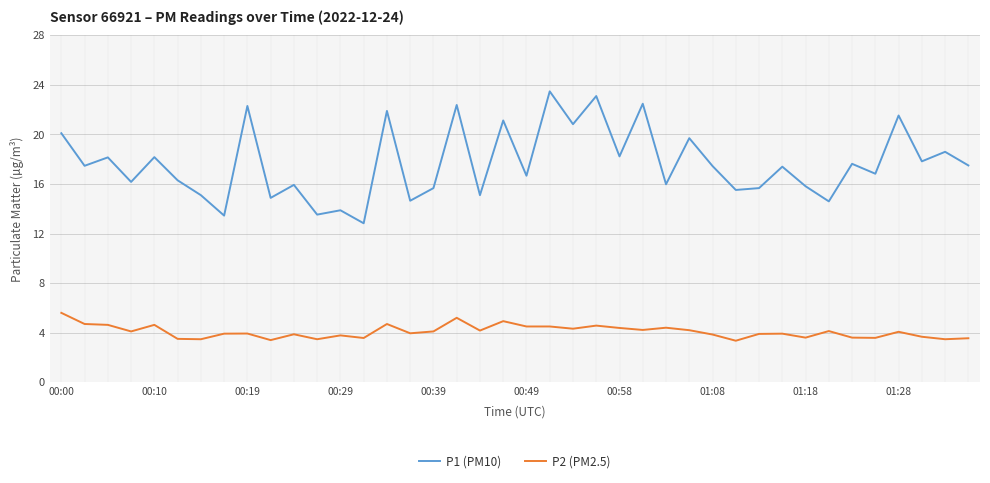

Rank the series by their average value, from highest to lowest.

P1 (PM10), P2 (PM2.5)